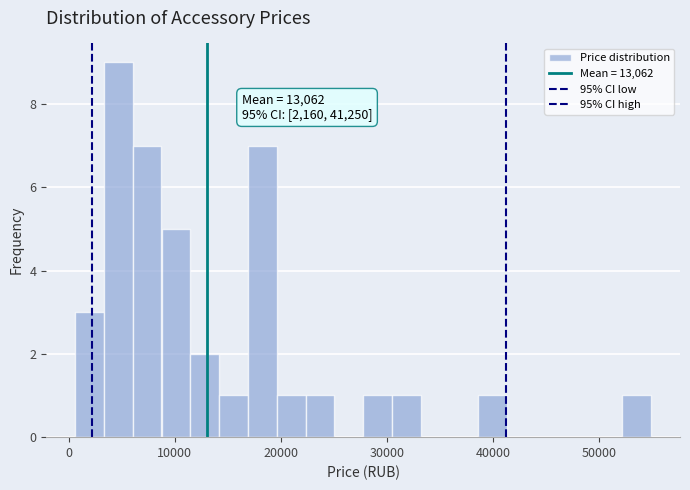

Read against the x-axis, roughly where is the centre of the tallest bar?

5000